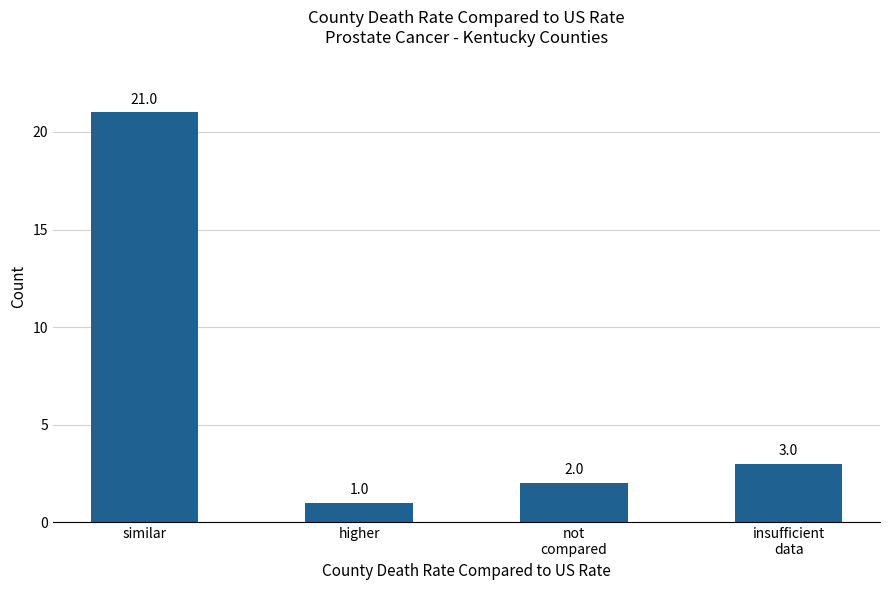

What is the change in value from higher to insufficient
data?

+2